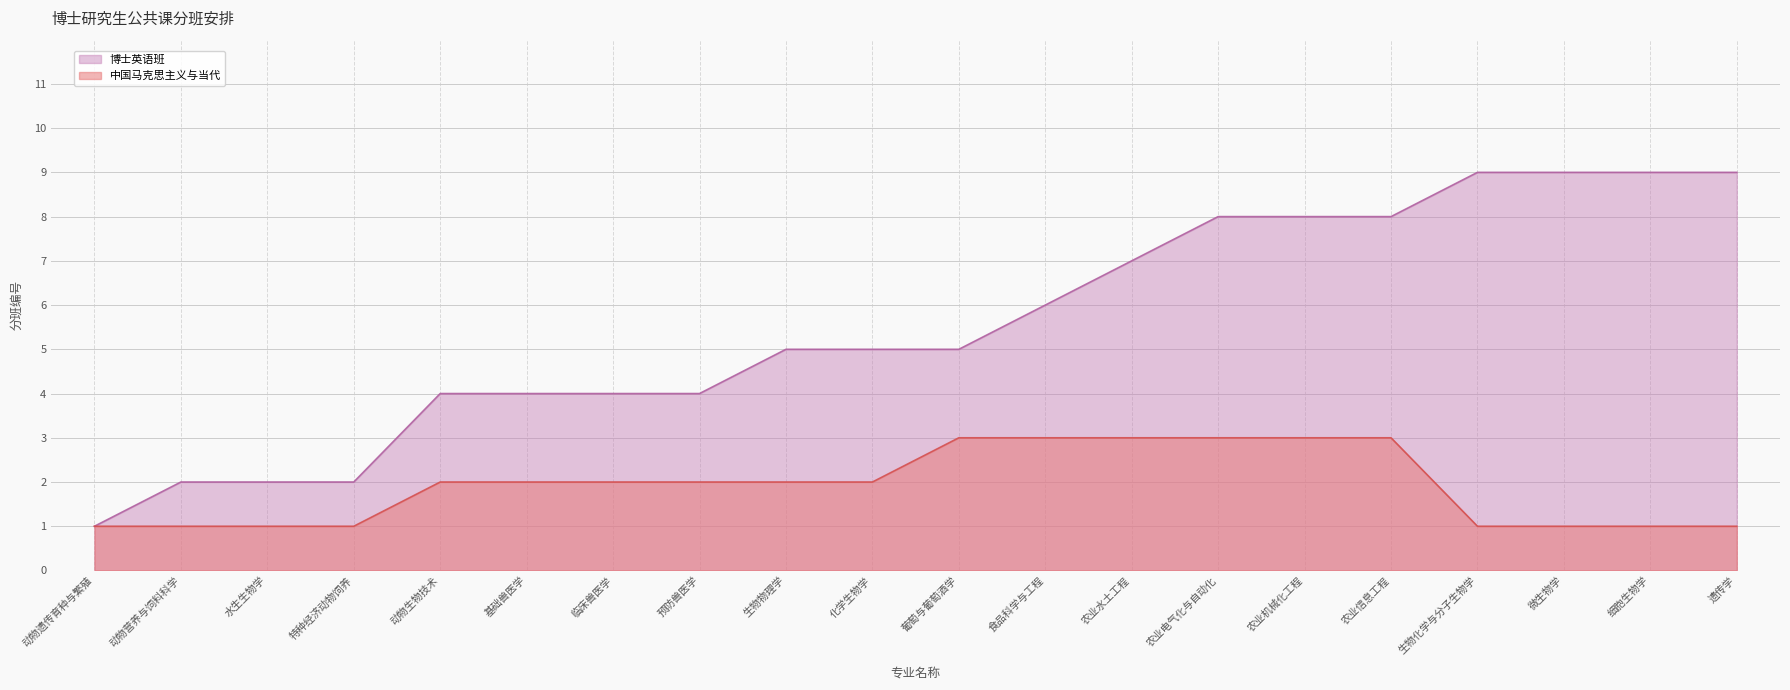

True or false: 博士英语班 has a value of 5 at 生物物理学.

True